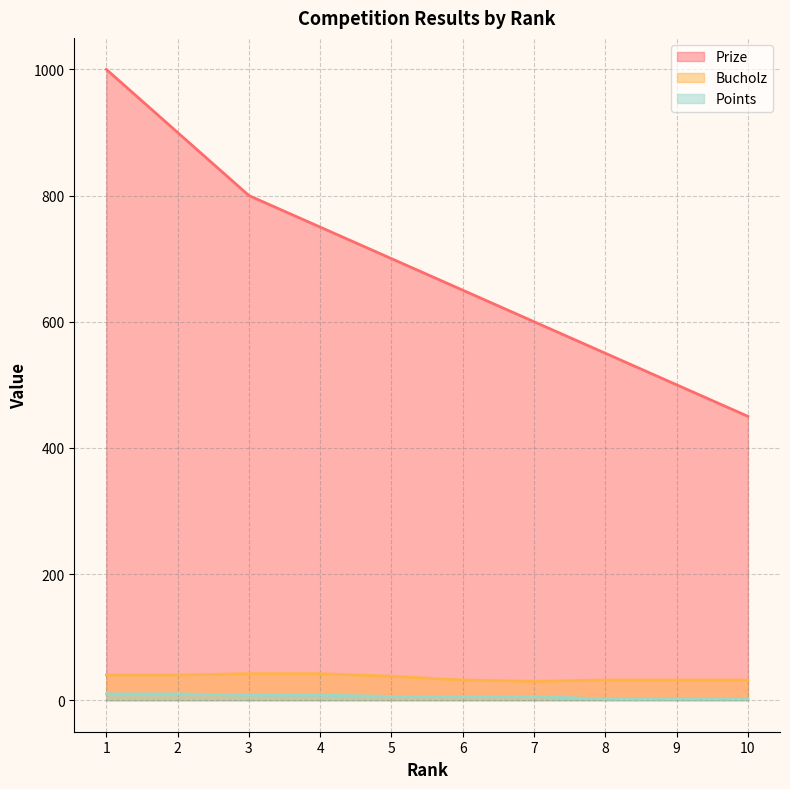

How many values in the Points series exceed 6?

4